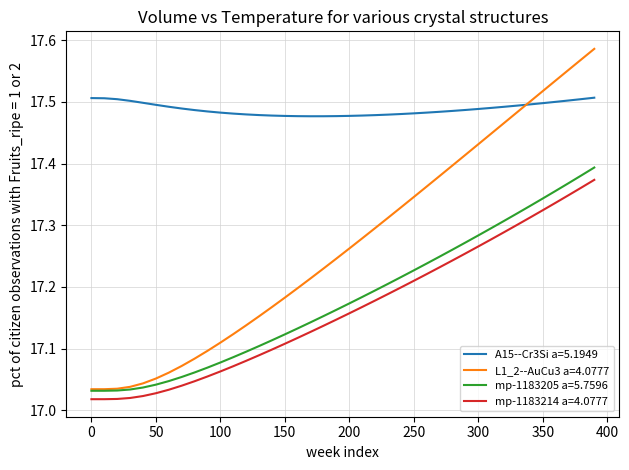

Rank the series by their maximum value, from highest to lowest.

L1_2--AuCu3 a=4.0777, A15--Cr3Si a=5.1949, mp-1183205 a=5.7596, mp-1183214 a=4.0777